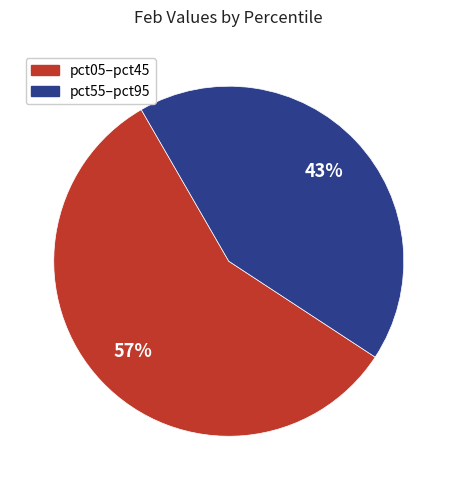

Is there a majority slice in this chart?

Yes